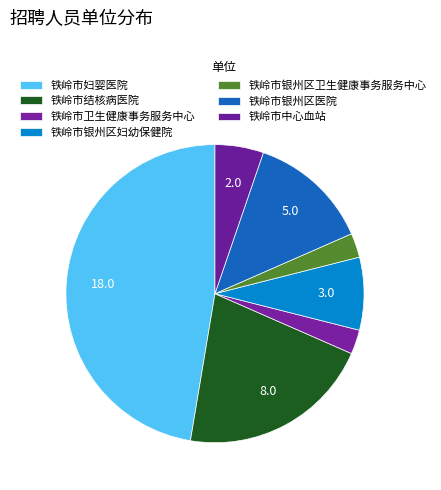

Is it true that 铁岭市银州区妇幼保健院 is 8% of the pie?

True